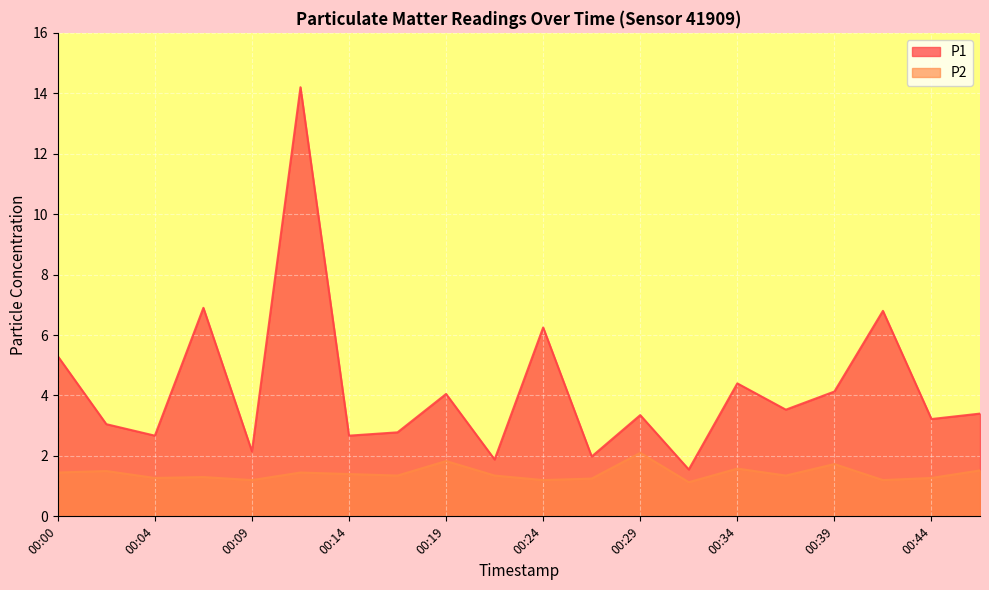

What are all the series names shown in the legend?

P1, P2